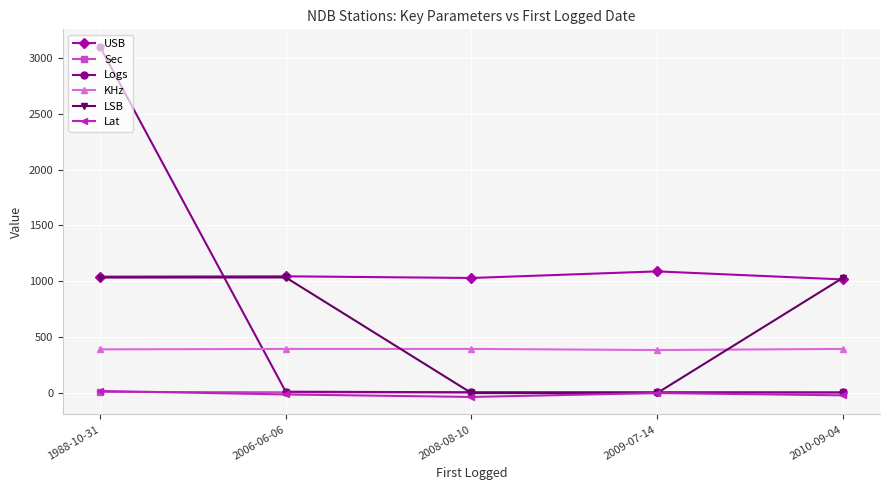

True or false: Logs has more than 1 points higher than both neighbors.

False